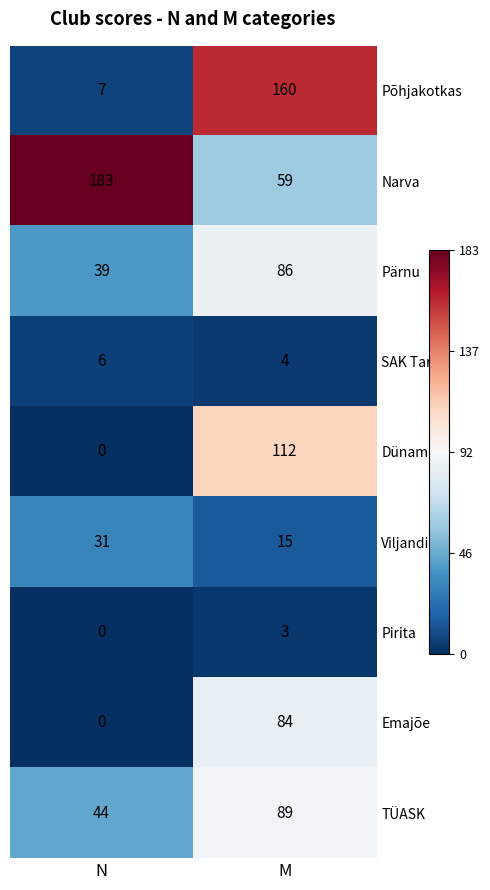

List the series in order of their peak value, lowest first.

Pirita, SAK Tartu, Viljandi, Emajõe, Pärnu, TÜASK, Dünamo, Põhjakotkas, Narva